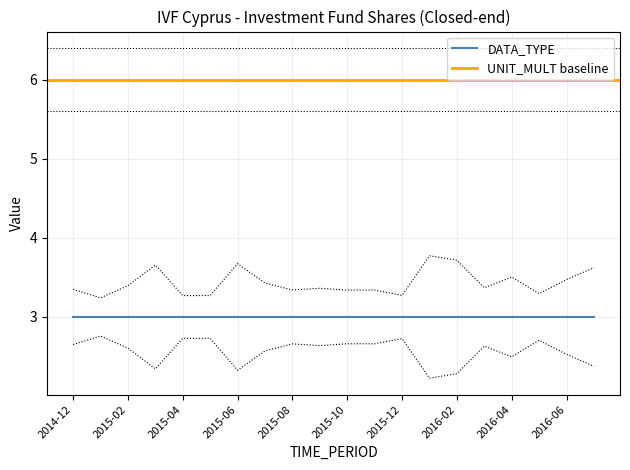

What is the minimum value shown in the chart?

3